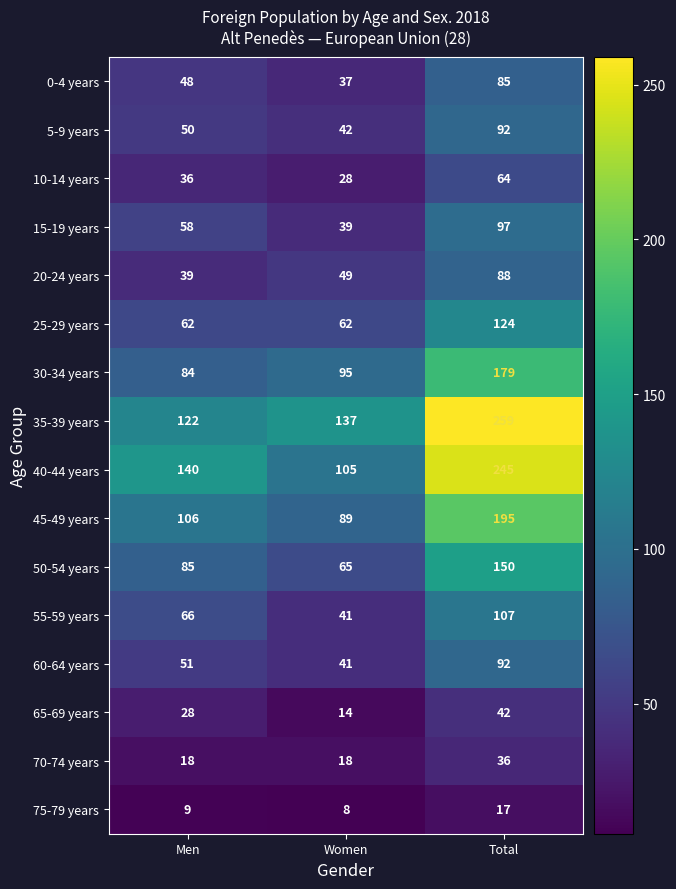

What is the difference between the highest and lowest values at Men?

131